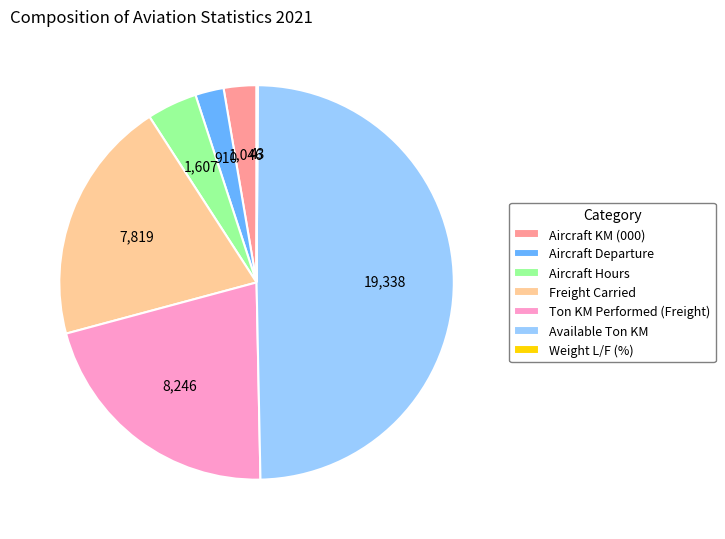

What is the ratio of the value at Available Ton KM to the value at Aircraft KM (000)?

18.5